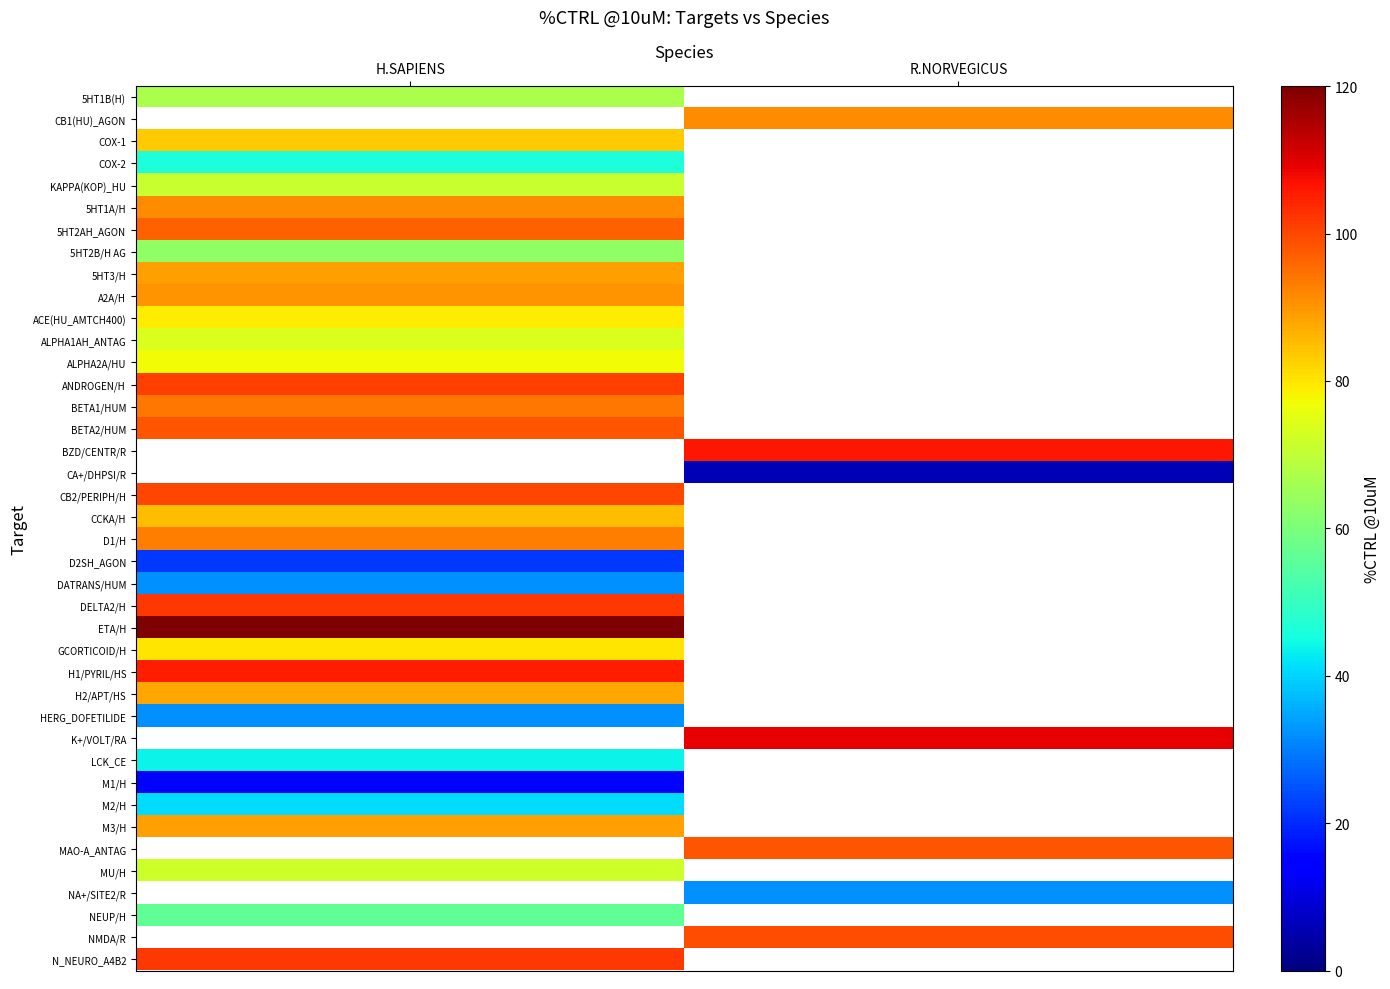

How many data points does each series have?

2